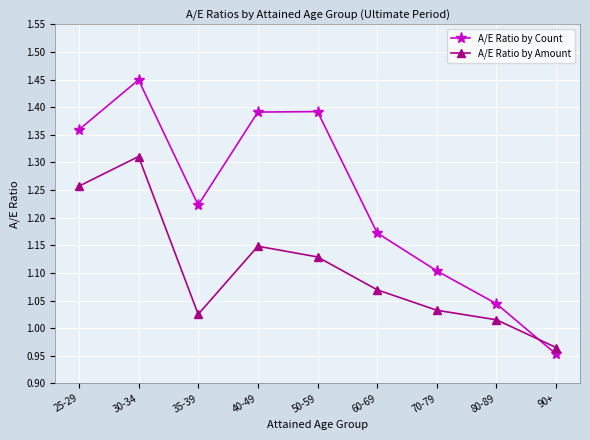

What is the spread (max minus min) of values at 35-39?

0.2